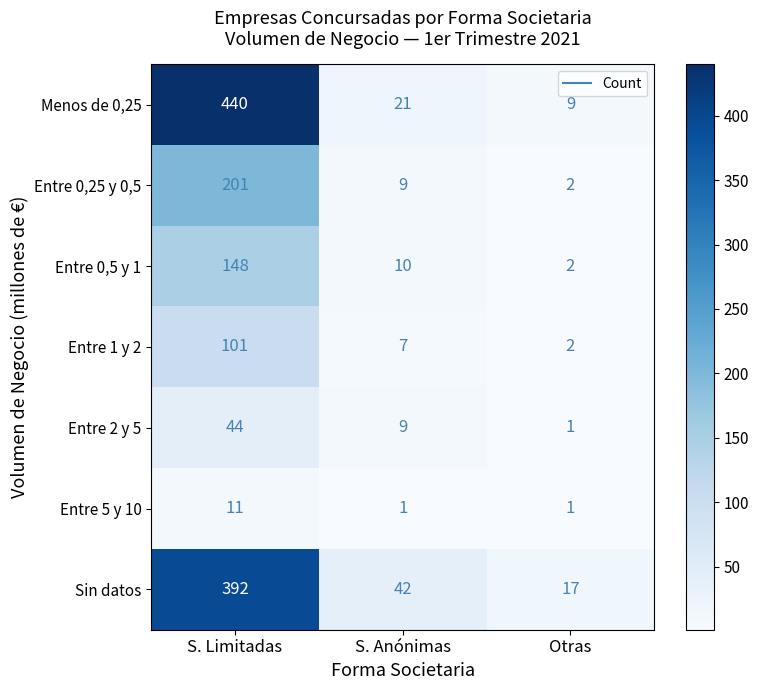

Which series has the widest spread of values?

Menos de 0,25